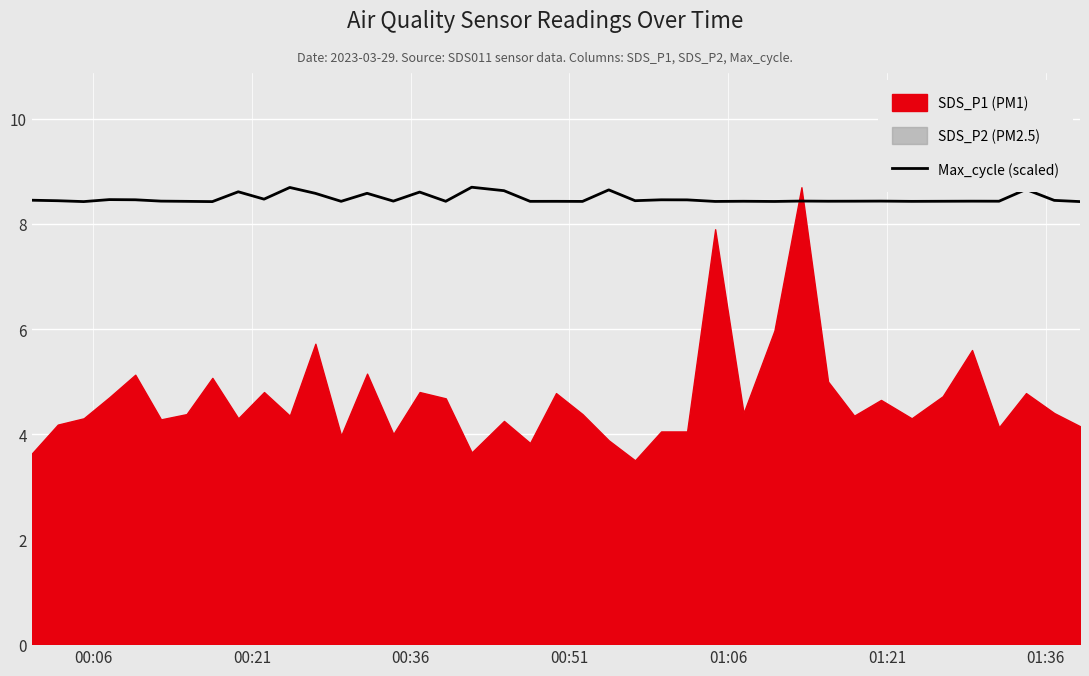

What is the sum of all values?

339.3